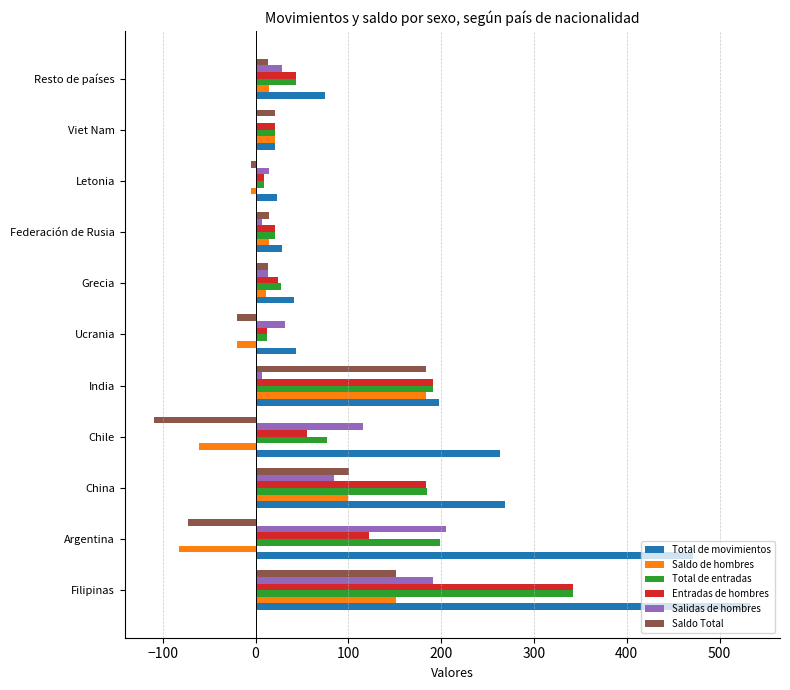

What is the sum of all Saldo Total values?

290